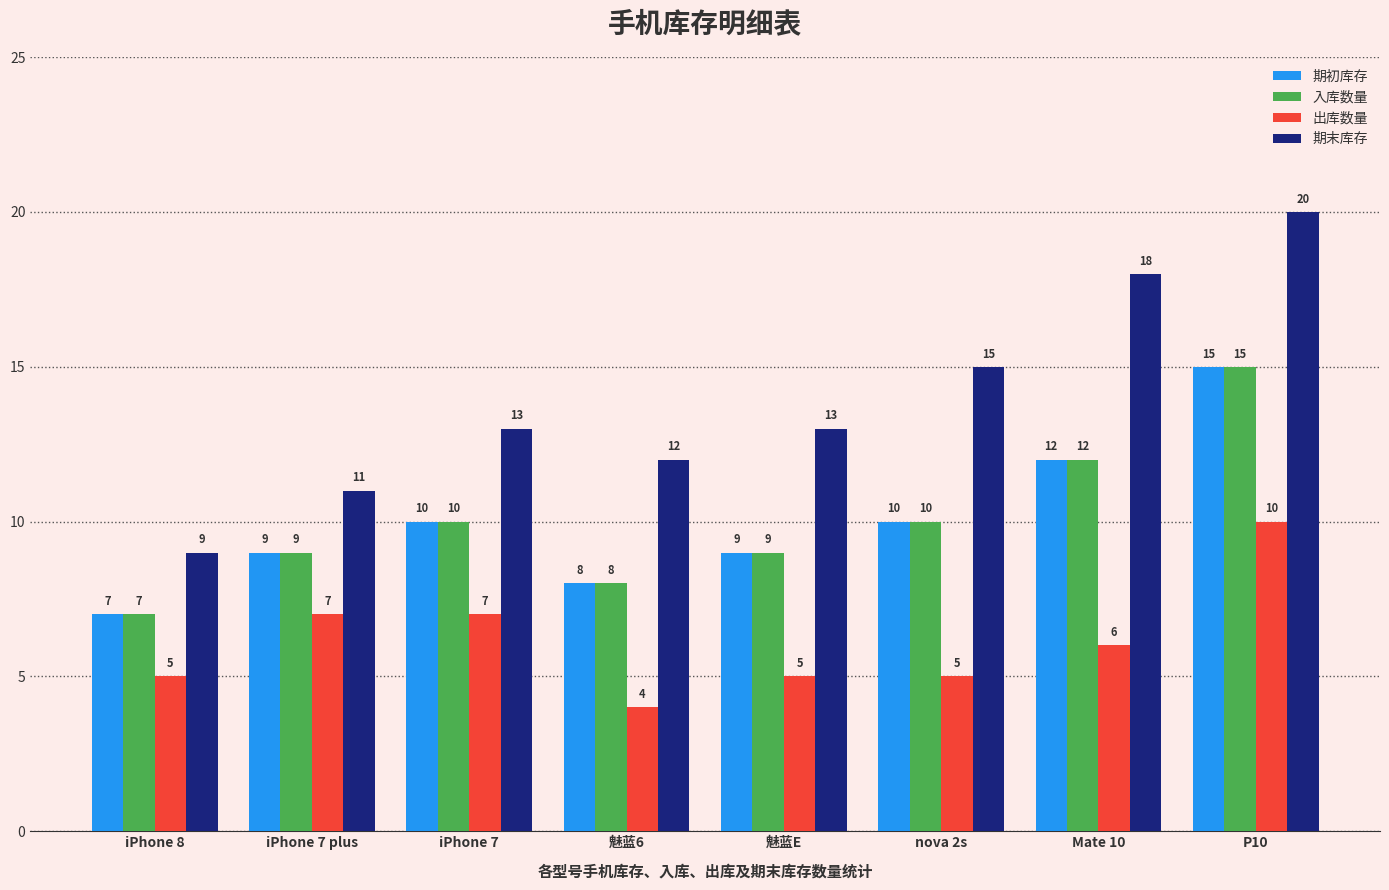

What is the sum of all 期初库存 values?

80